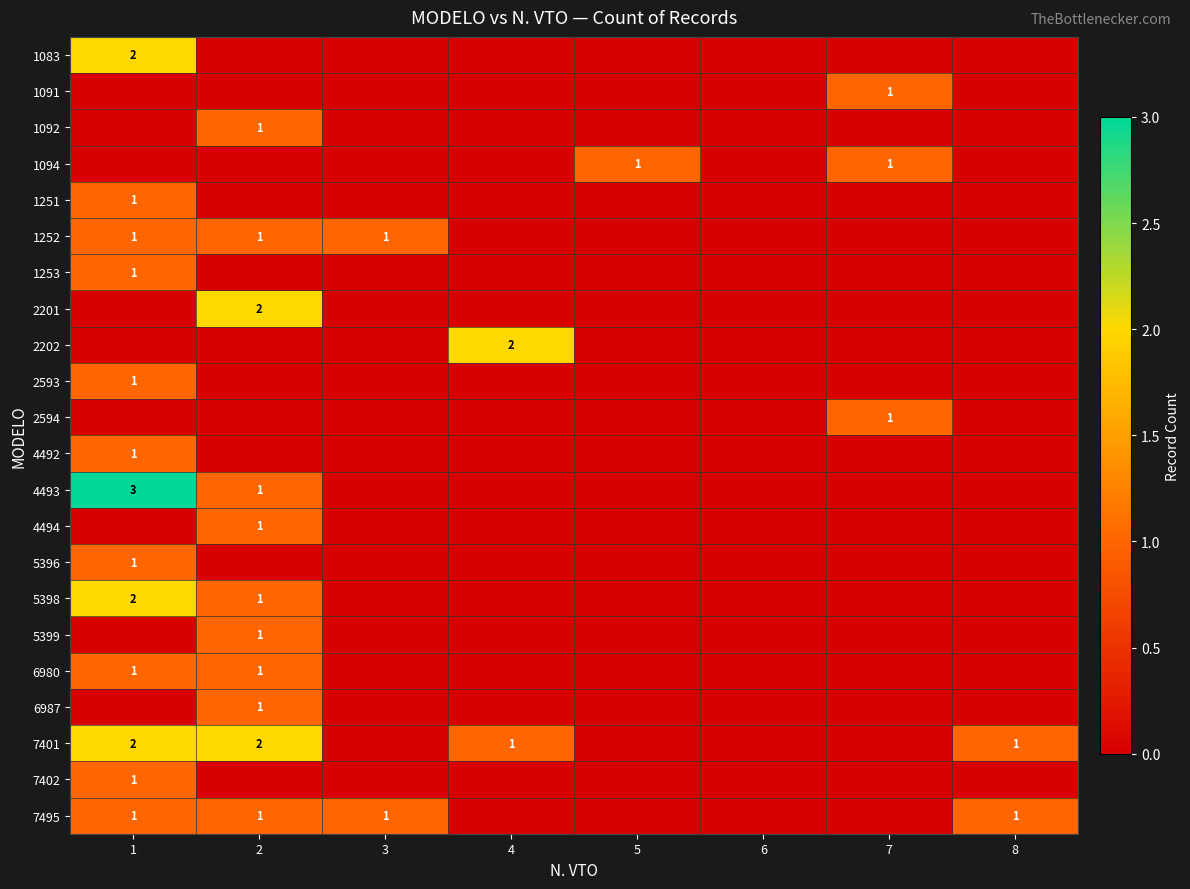

What is the maximum value shown in the chart?

3